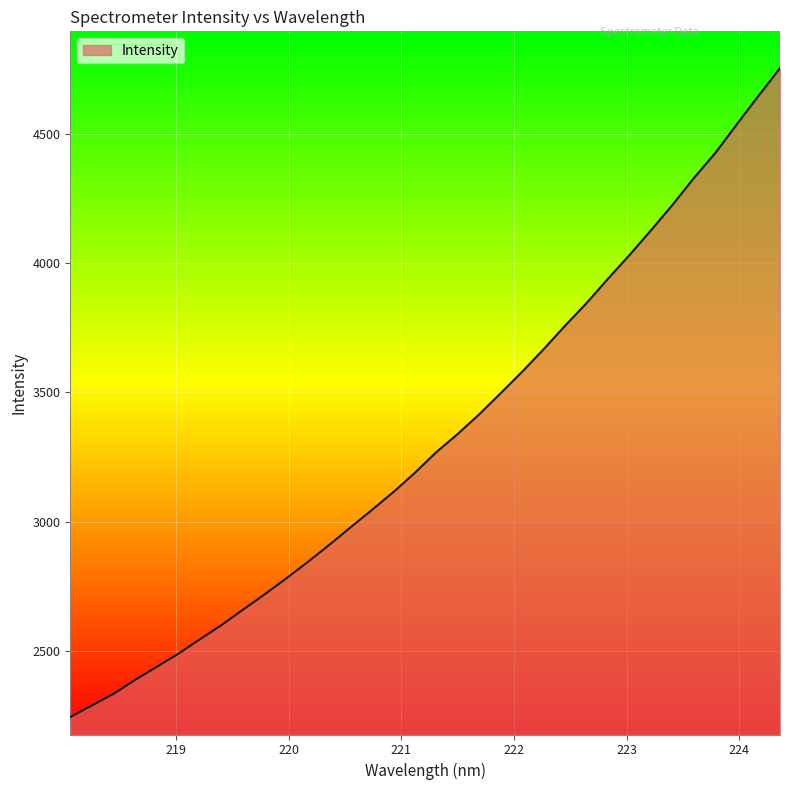

What is the smallest value displayed?

2244.8